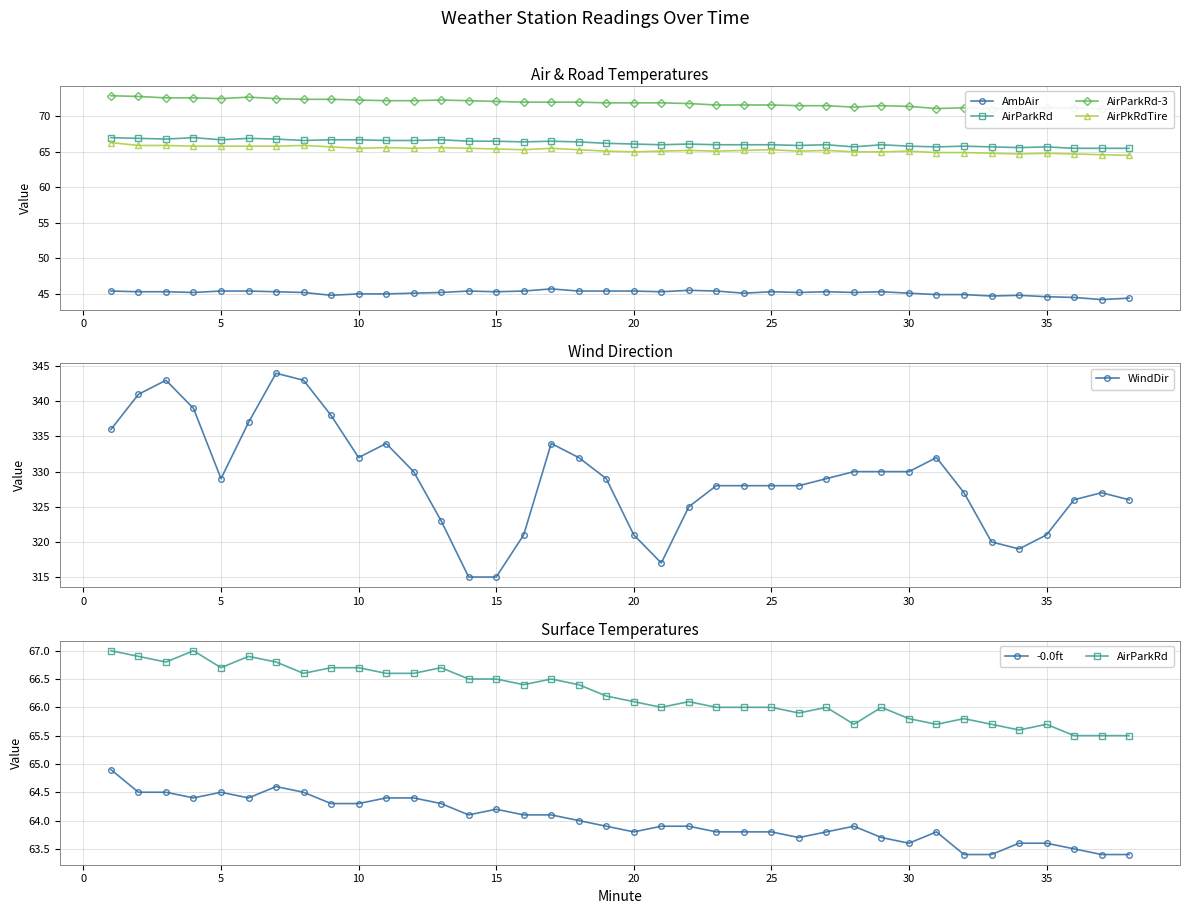

At which category does WindDir reach its first local valley?

5